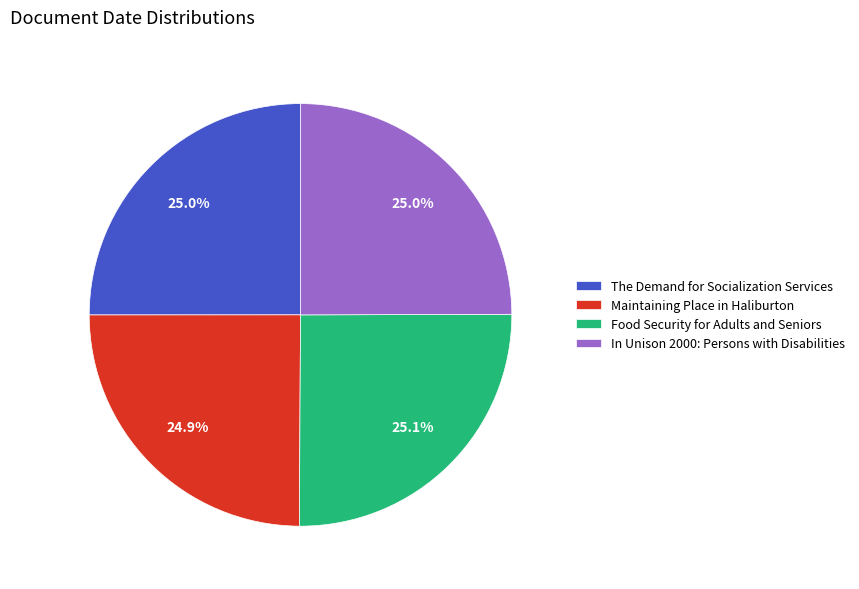

What percentage do The Demand for Socialization Services and Food Security for Adults and Seniors together represent?

50.1%